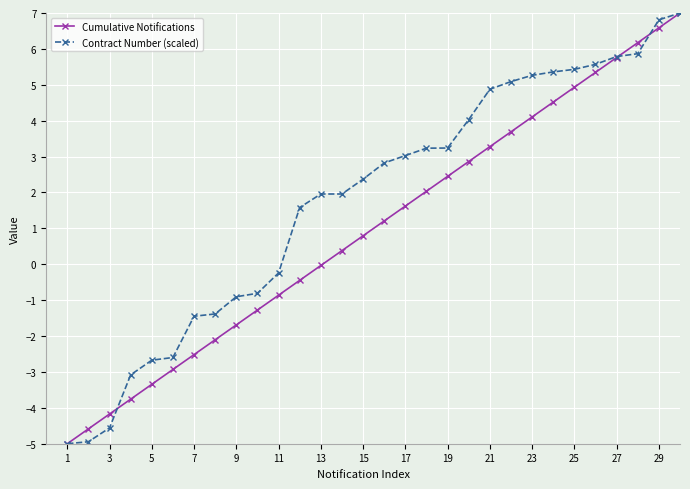

What is the highest value of the Cumulative Notifications series?

7.0